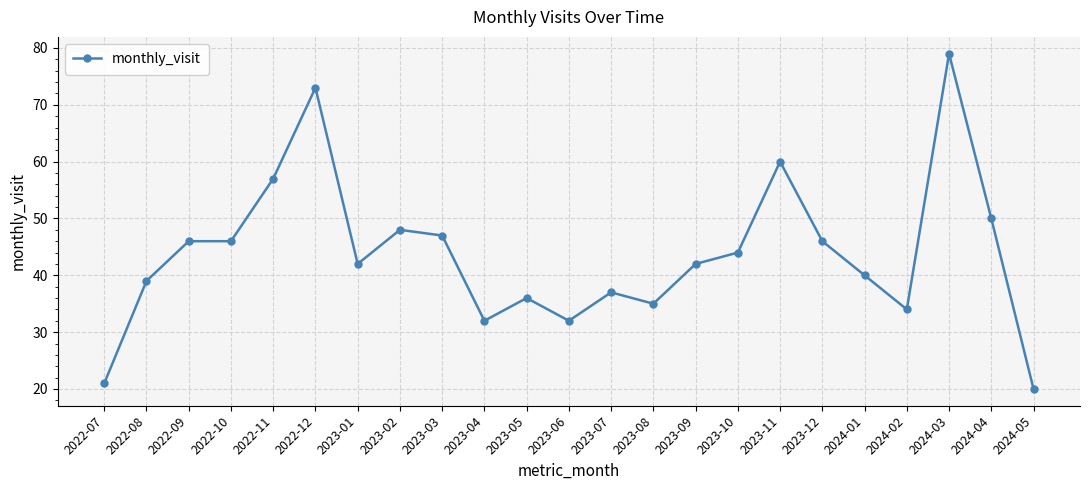

What value does the data have at 2024-05, to the nearest 10?

20